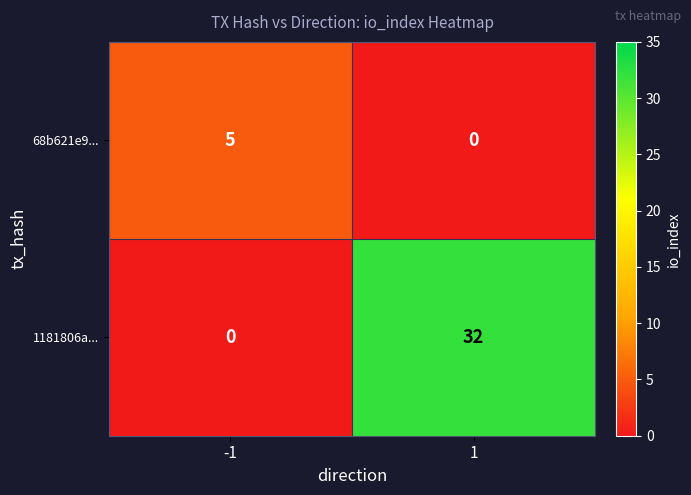

What is the average value of the 1181806a... series?

16